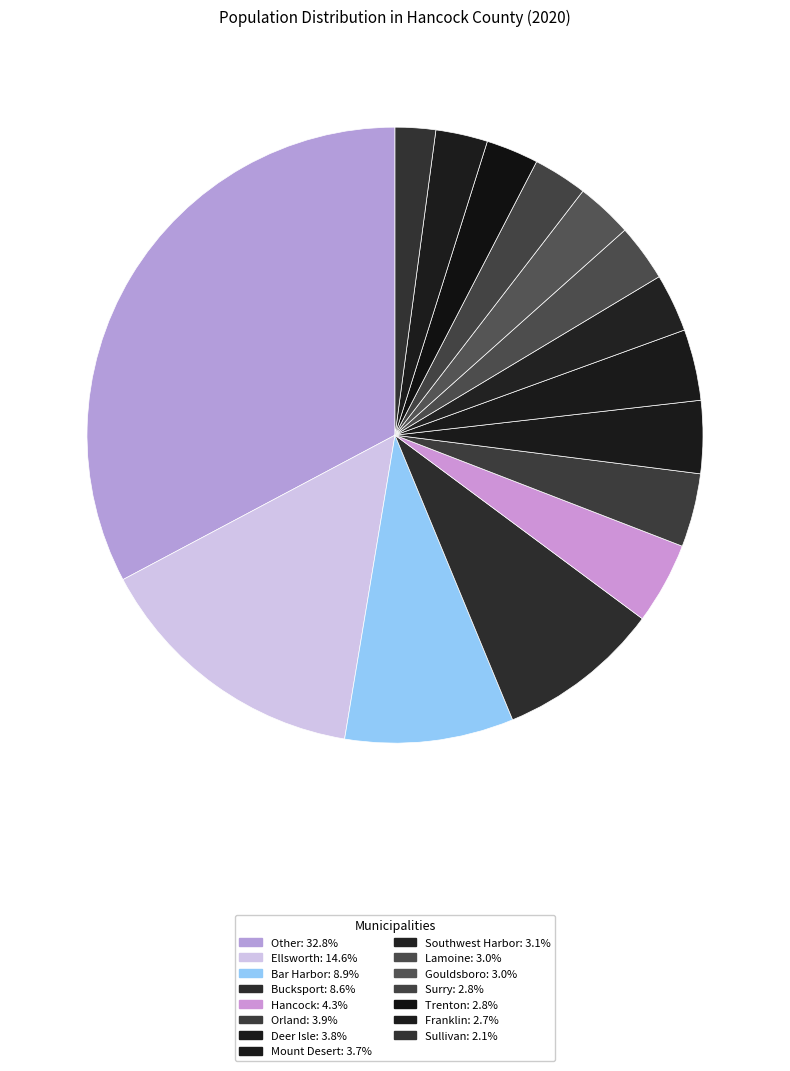

Count the number of slices in the pie.

15